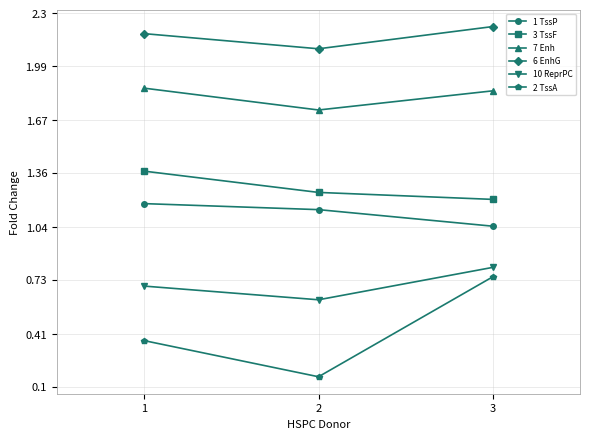

The 7 Enh series shows 0.4 at 1. True or false?

False